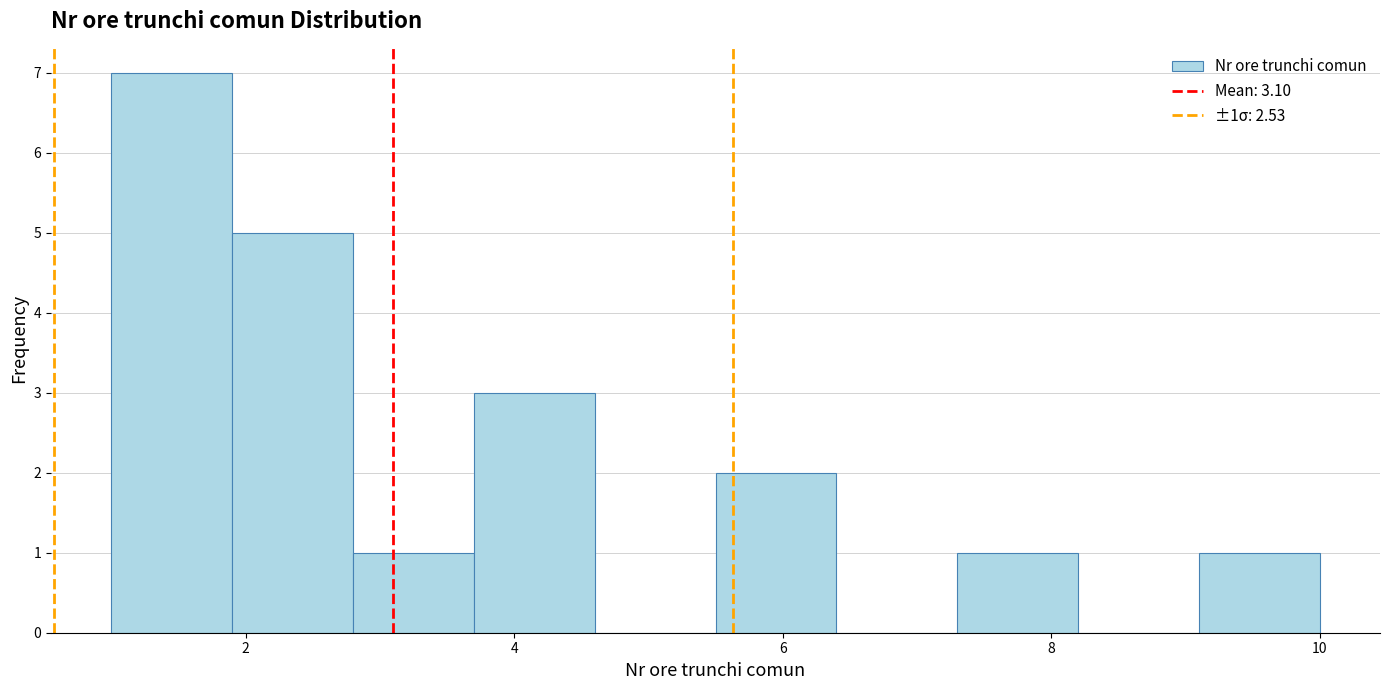

Which range on the x-axis has the tallest bar?

1.0 to 1.9